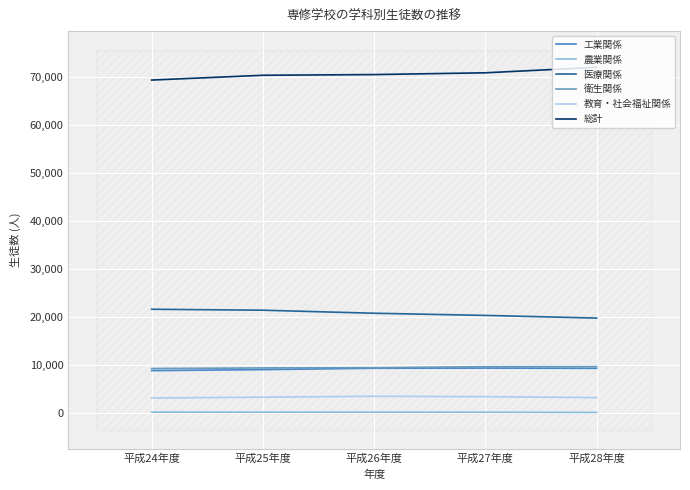

How many lines are shown in the chart?

6